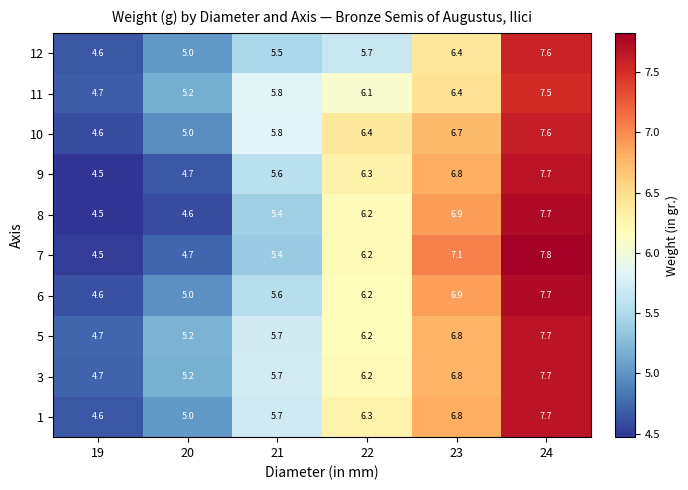

At which category does the chart reach its peak across all series?

24